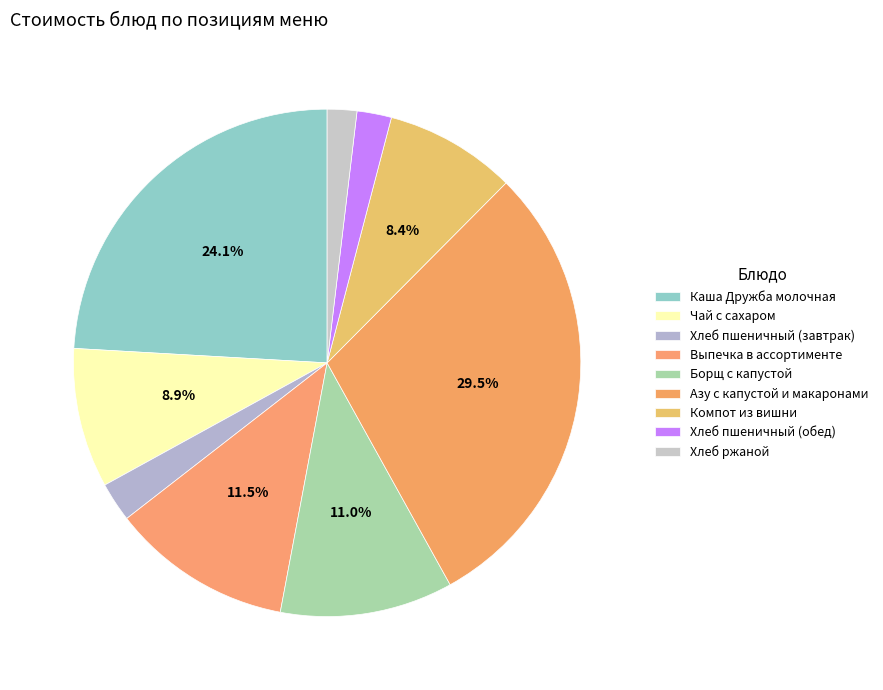

Rank the categories by value from highest to lowest.

Азу с капустой и макаронами, Каша Дружба молочная, Выпечка в ассортименте, Борщ с капустой, Чай с сахаром, Компот из вишни, Хлеб пшеничный (завтрак), Хлеб пшеничный (обед), Хлеб ржаной